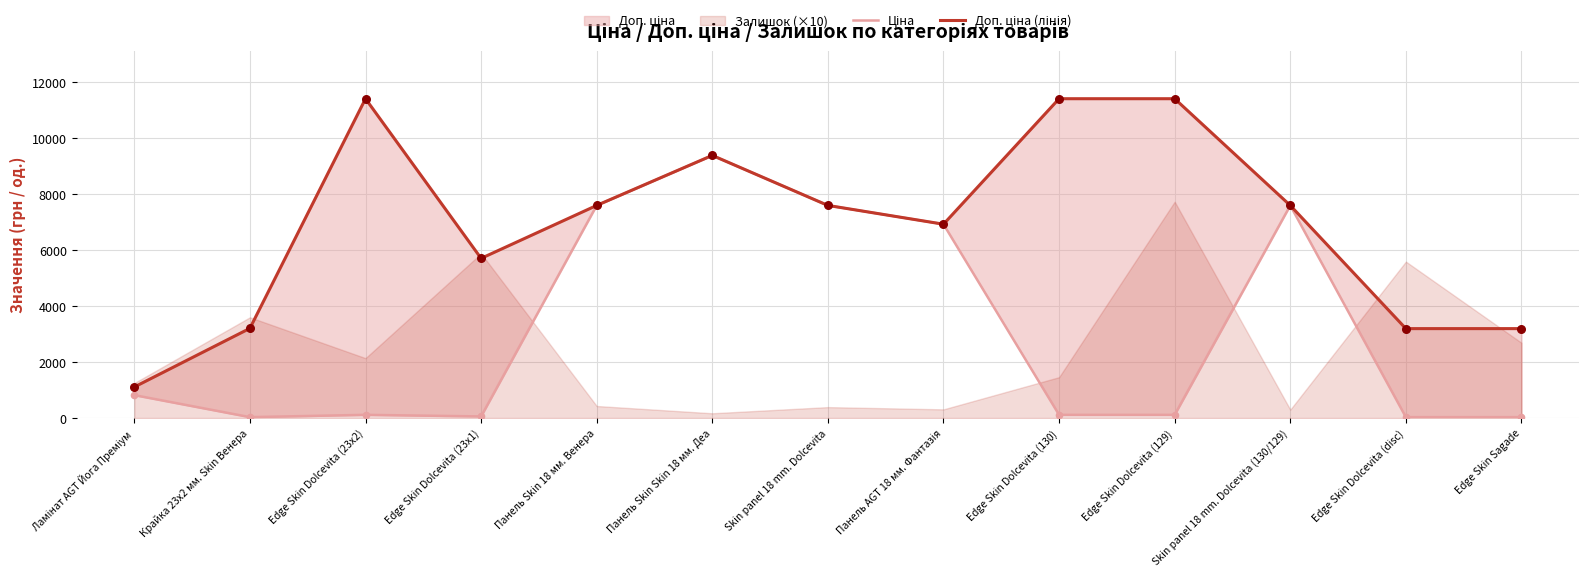

Which series has the largest total across all categories?

Доп. ціна (лінія)